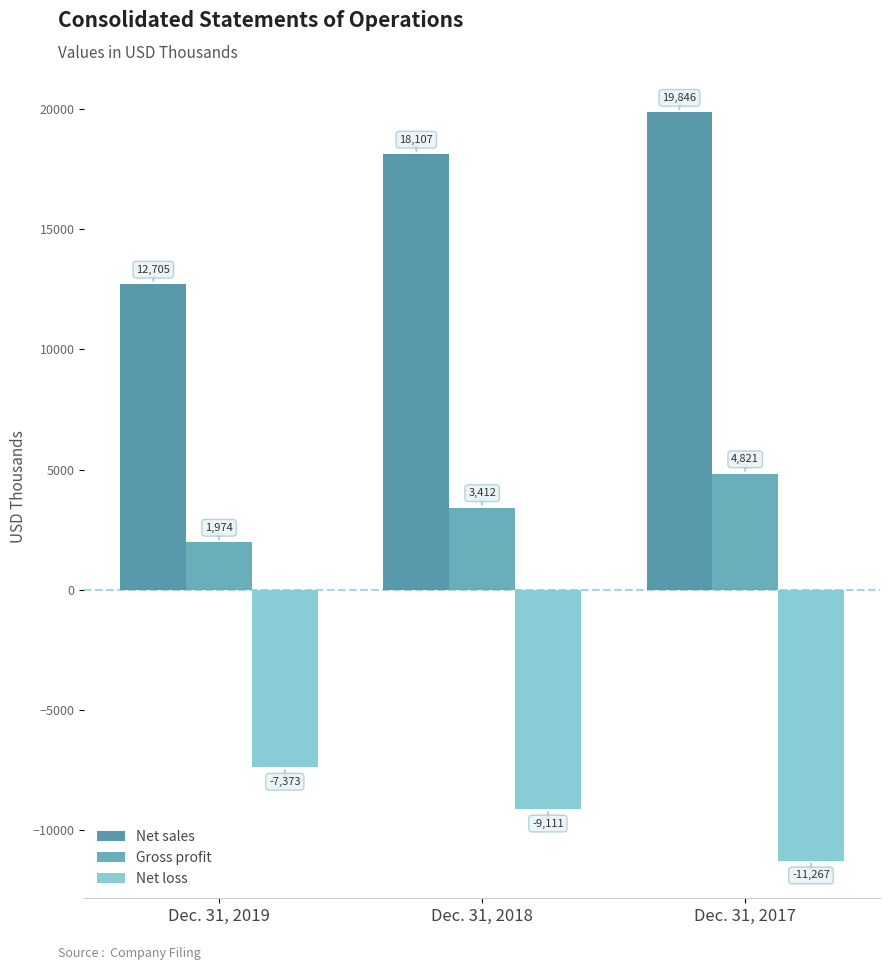

What are all the series names shown in the legend?

Net sales, Gross profit, Net loss